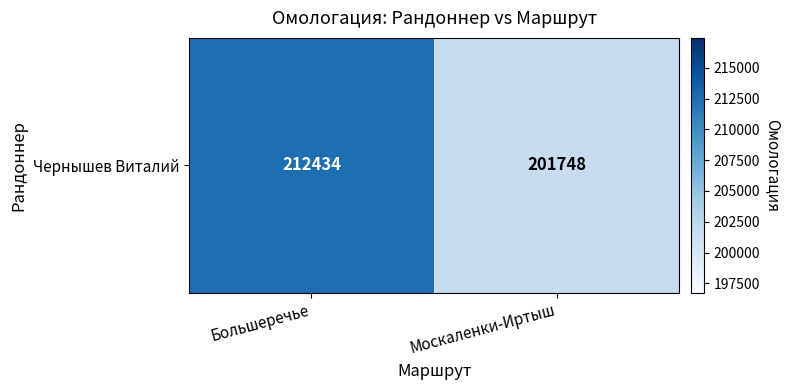

Rank the categories by value from lowest to highest.

Москаленки-Иртыш, Большеречье